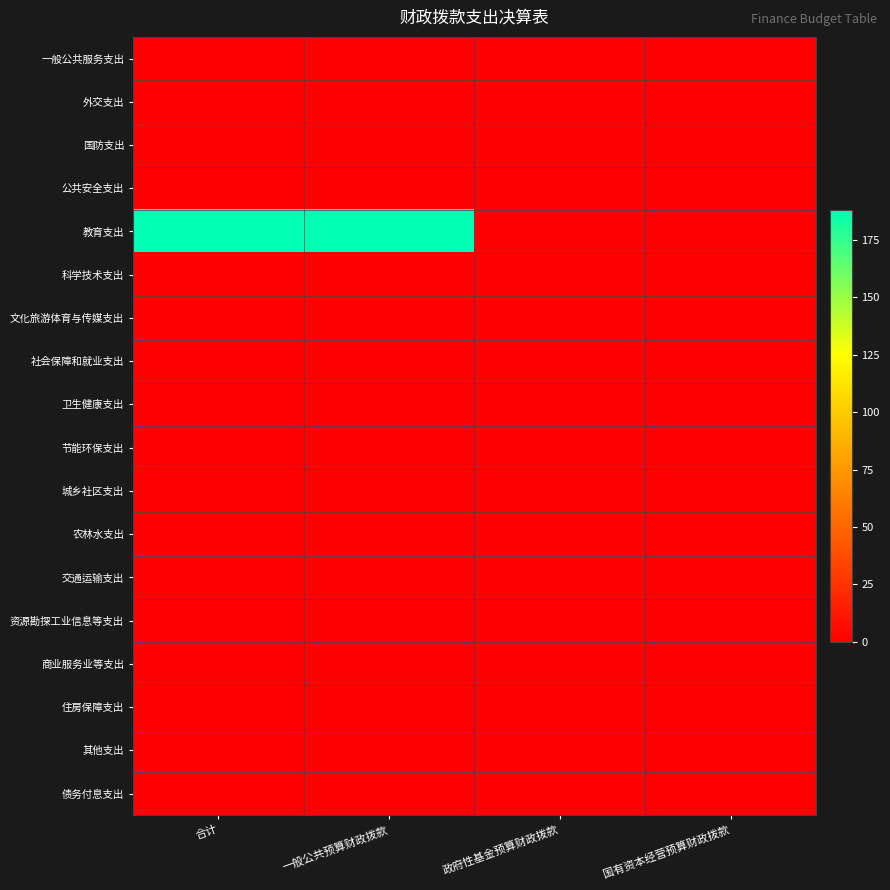

What is the spread (max minus min) of values at 合计?

187.9